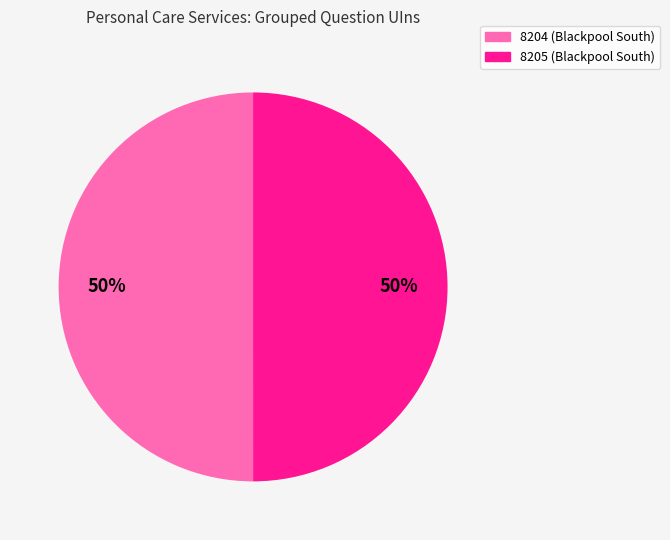

To the nearest percent, what portion does 8205 (Blackpool South) represent?

50%